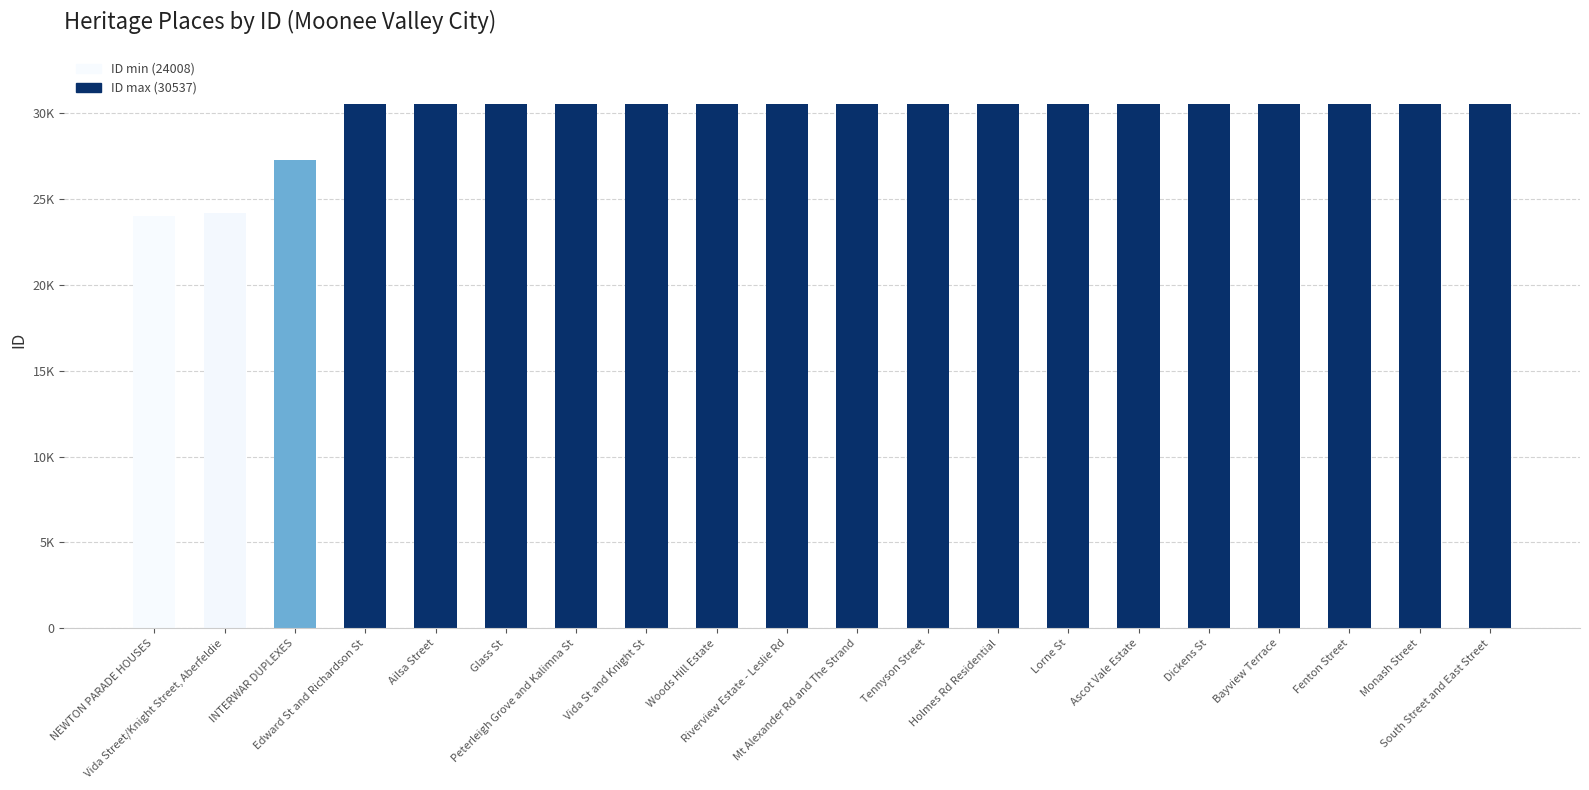

What is the label of the 14th bar from the left?

Lorne St